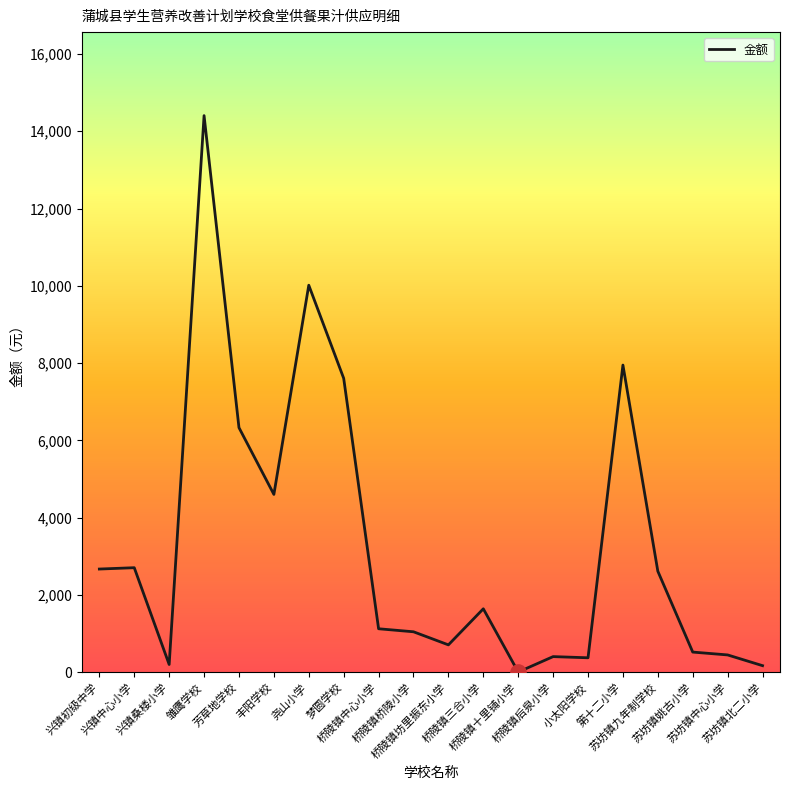

Which has a higher value, 桥陵镇十里铺小学 or 桥陵镇三合小学?

桥陵镇三合小学